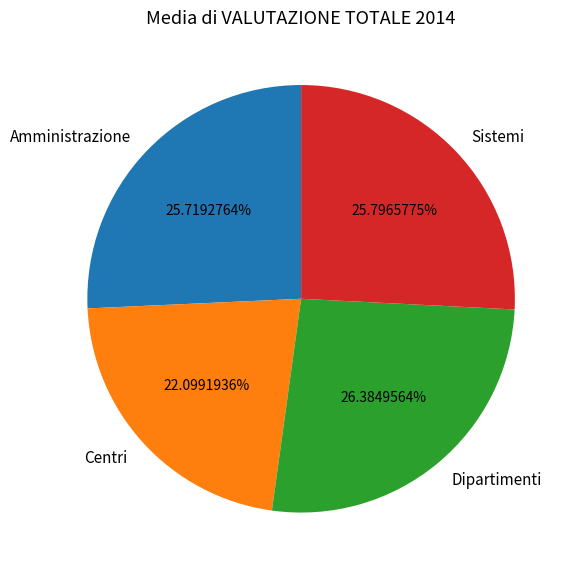

True or false: Sistemi accounts for 18% of the total.

False